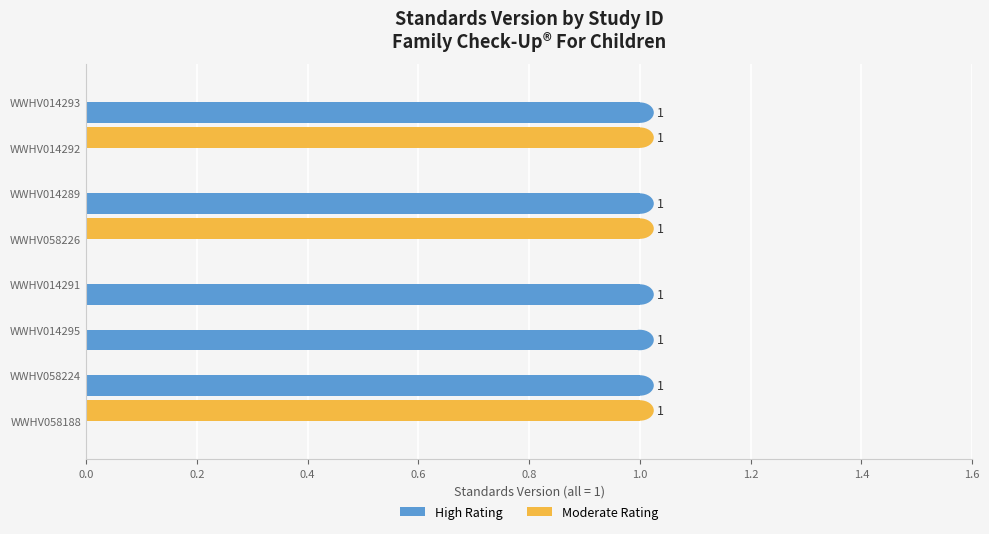

What are all the series names shown in the legend?

High Rating, Moderate Rating